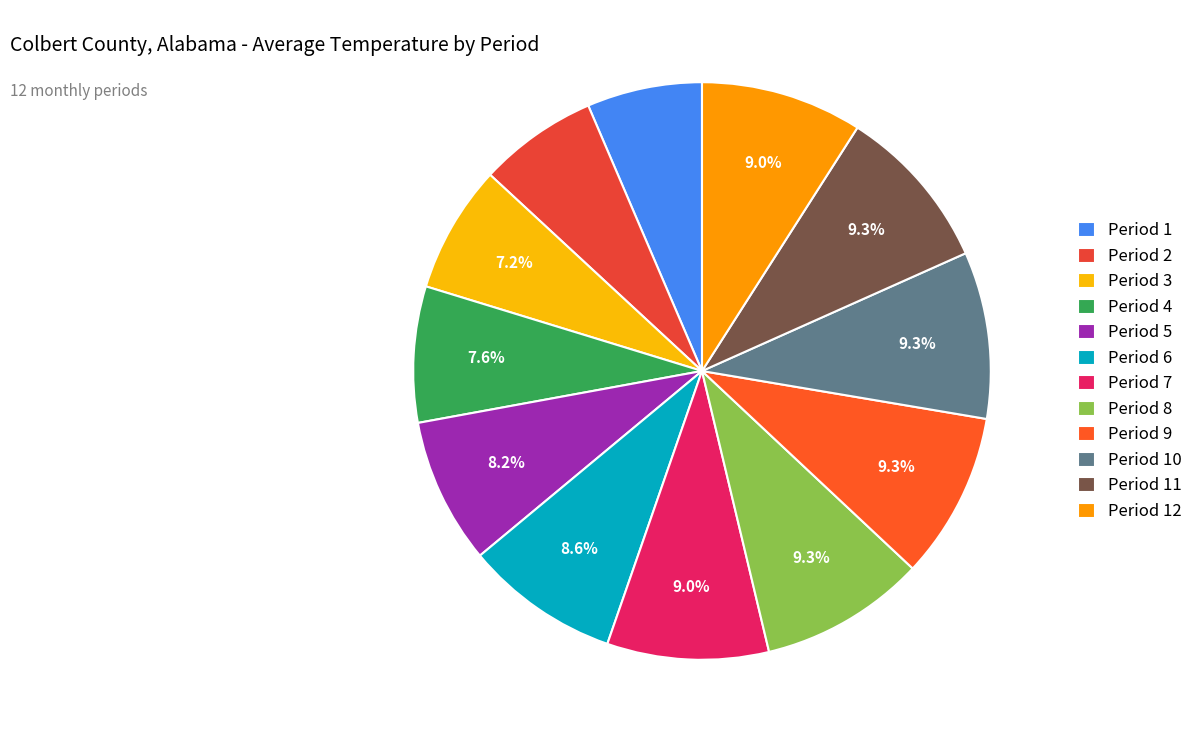

What percentage is the Period 4 slice, to the nearest percent?

8%